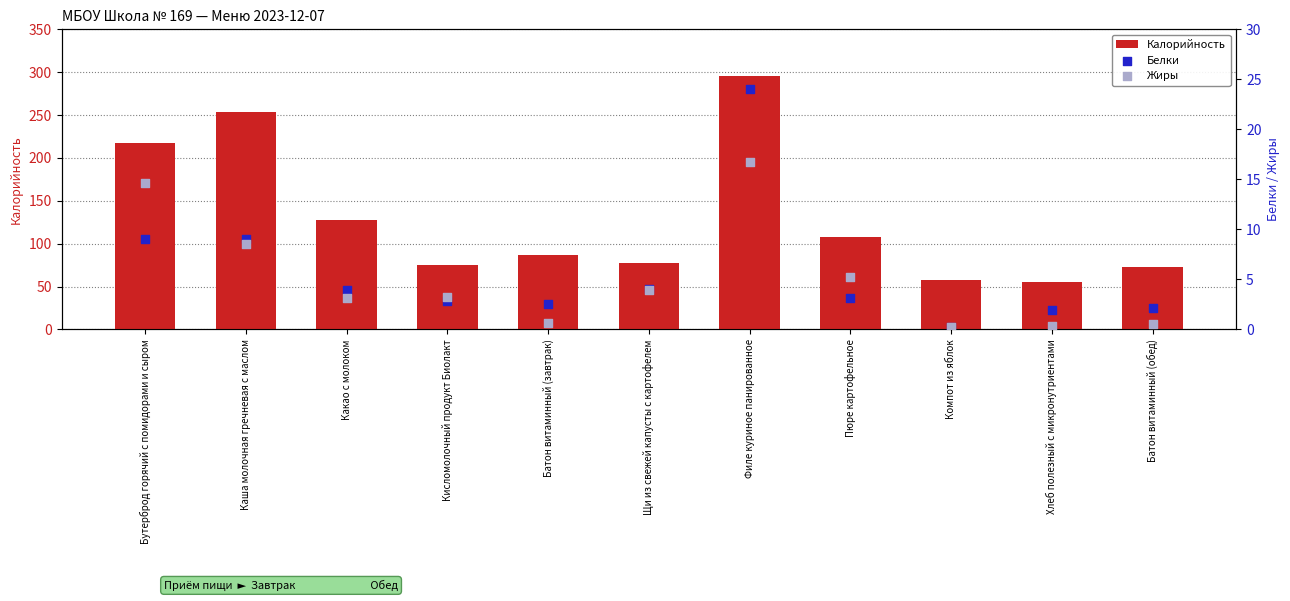

At how many categories does at least one series exceed 199?

3